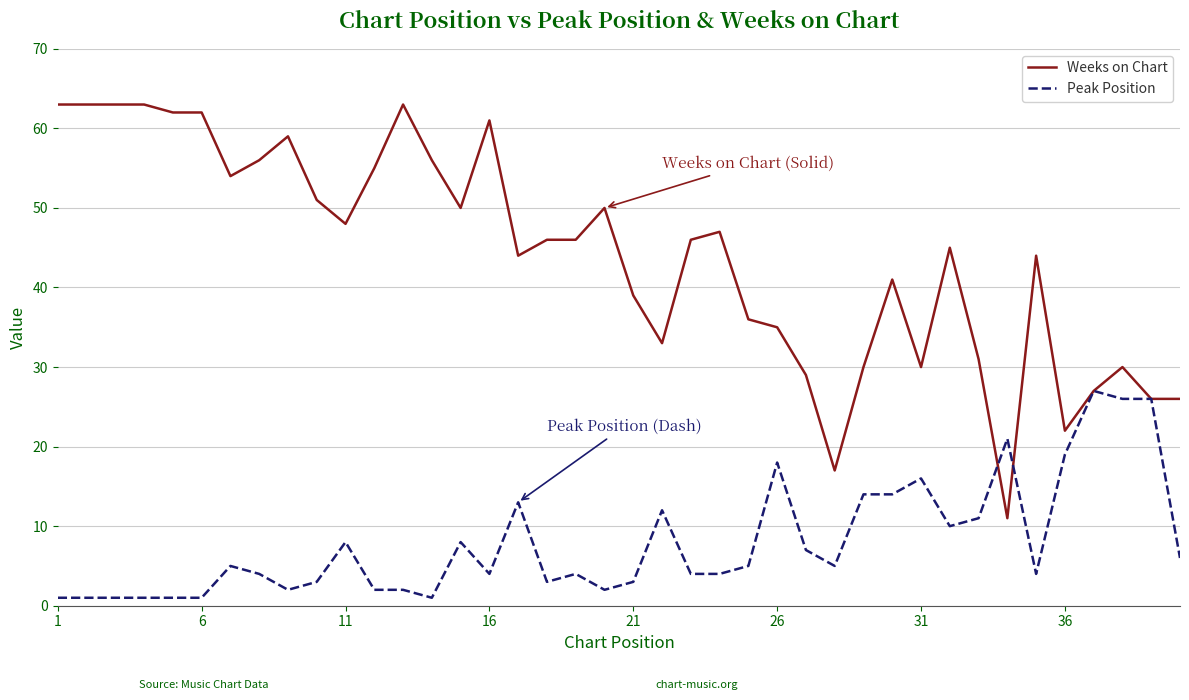

List the series in order of their overall mean, lowest first.

Peak Position, Weeks on Chart